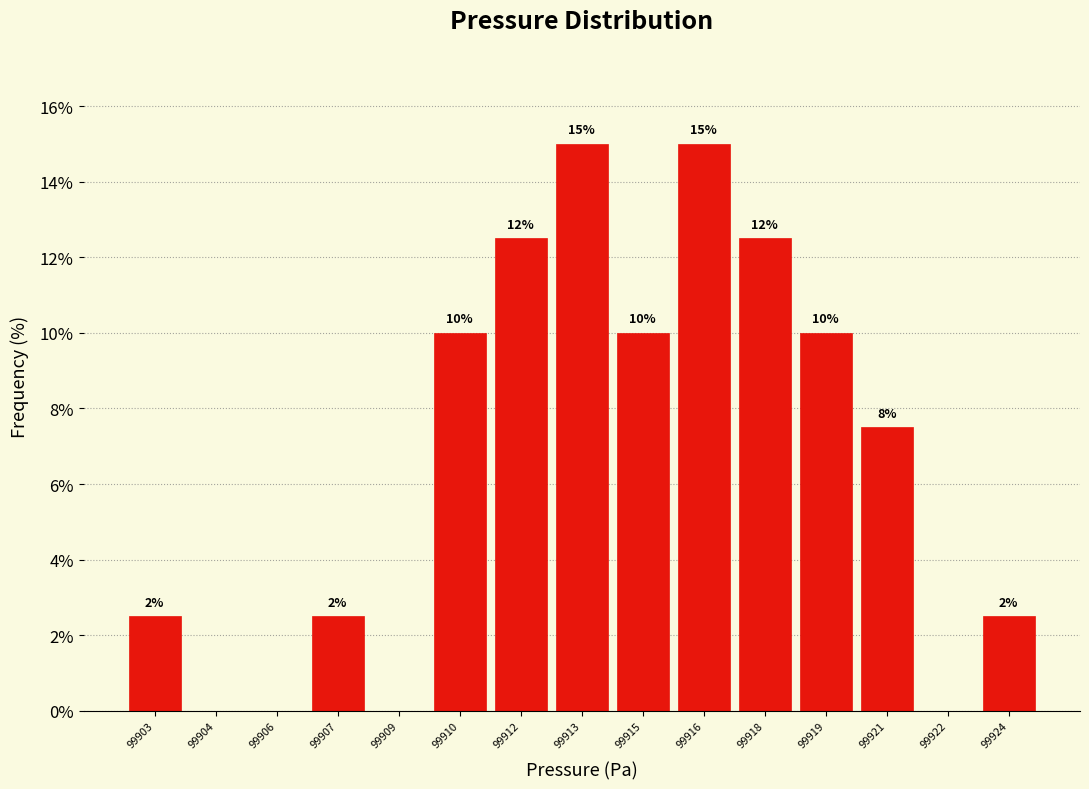

Are the bars horizontal?

No